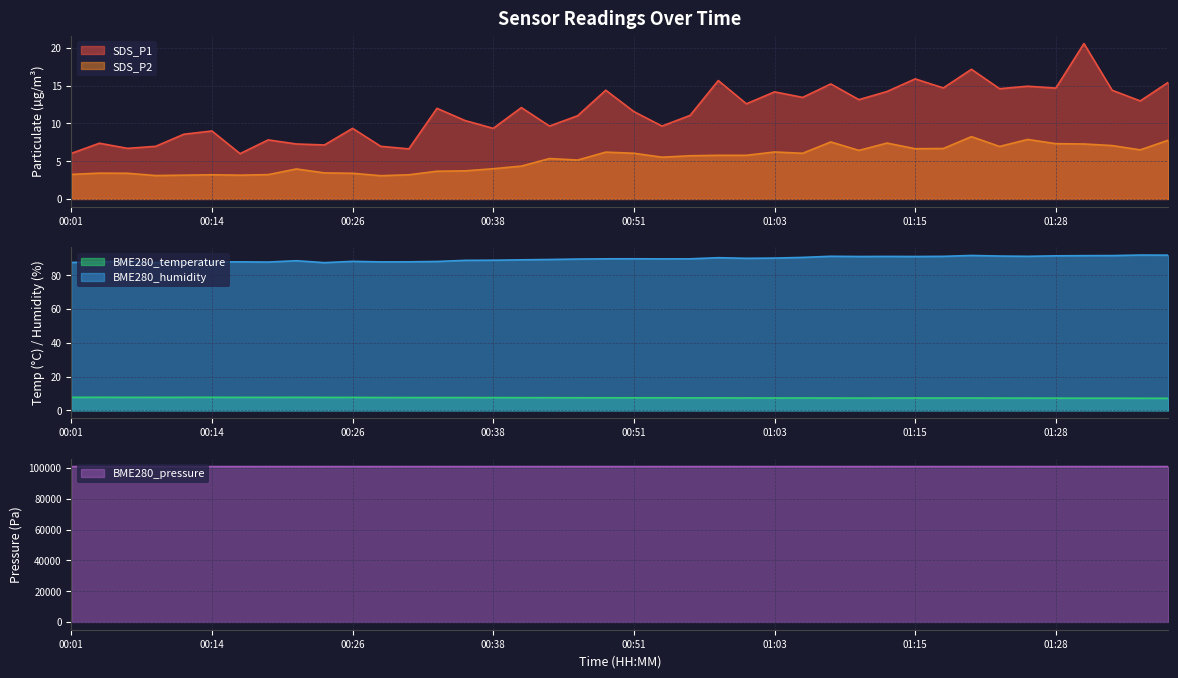

What are all the series names shown in the legend?

SDS_P1, SDS_P2, BME280_temperature, BME280_humidity, BME280_pressure